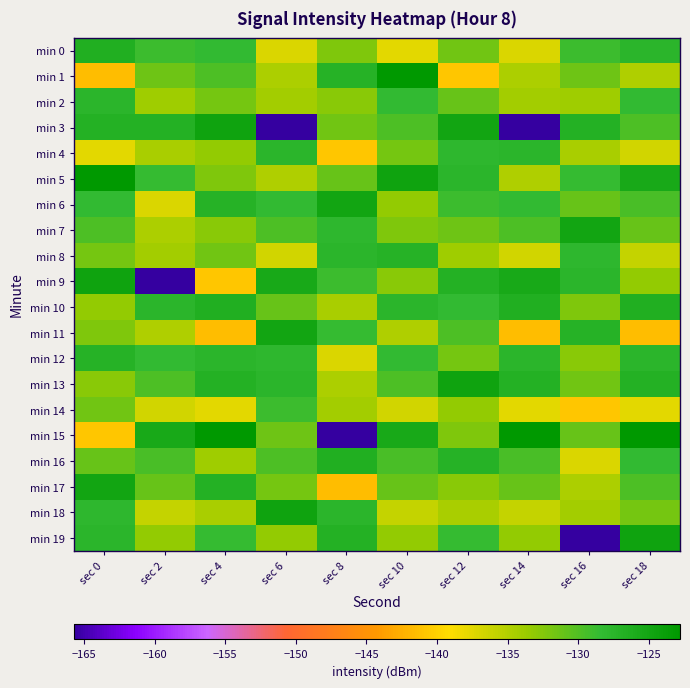

Which series has the largest total across all categories?

min 5